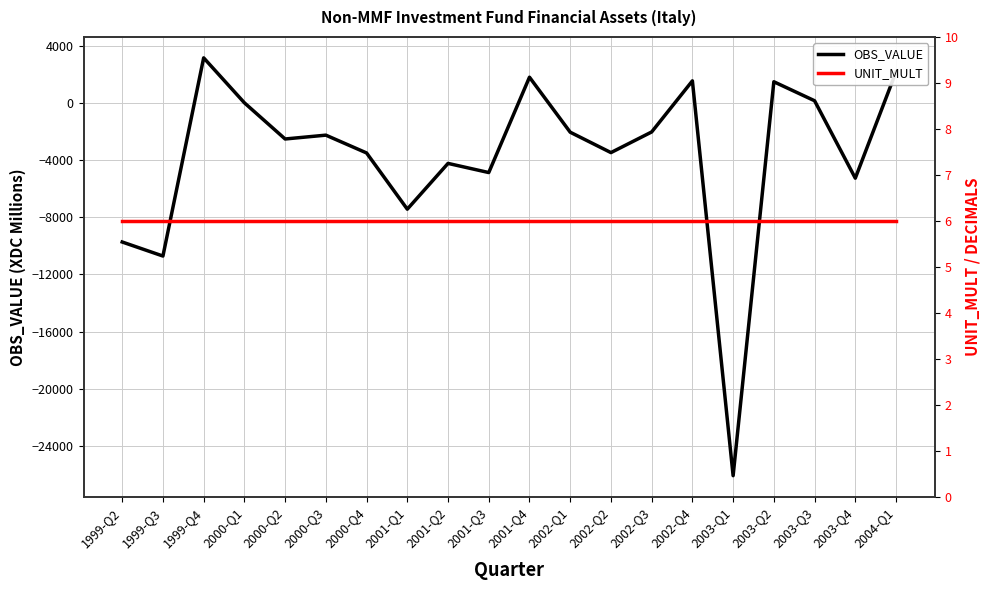

At which category is the sum across all series the highest?

1999-Q4